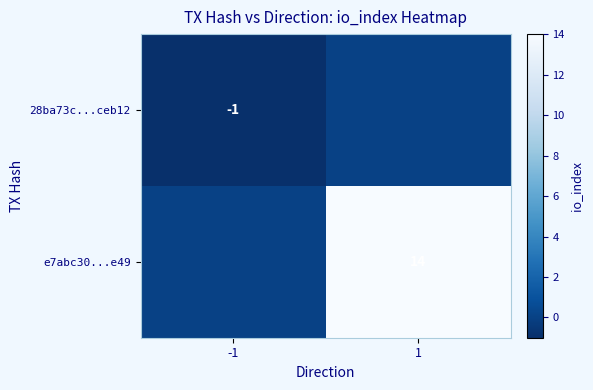

At how many categories does at least one series exceed 13?

1